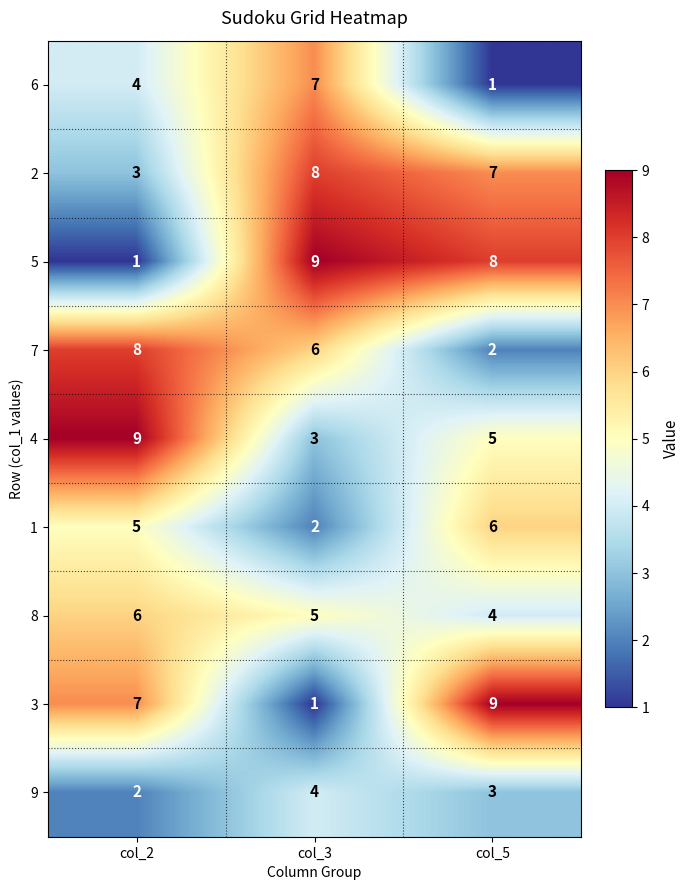

What is the difference between the 1 values at col_2 and col_3?

3